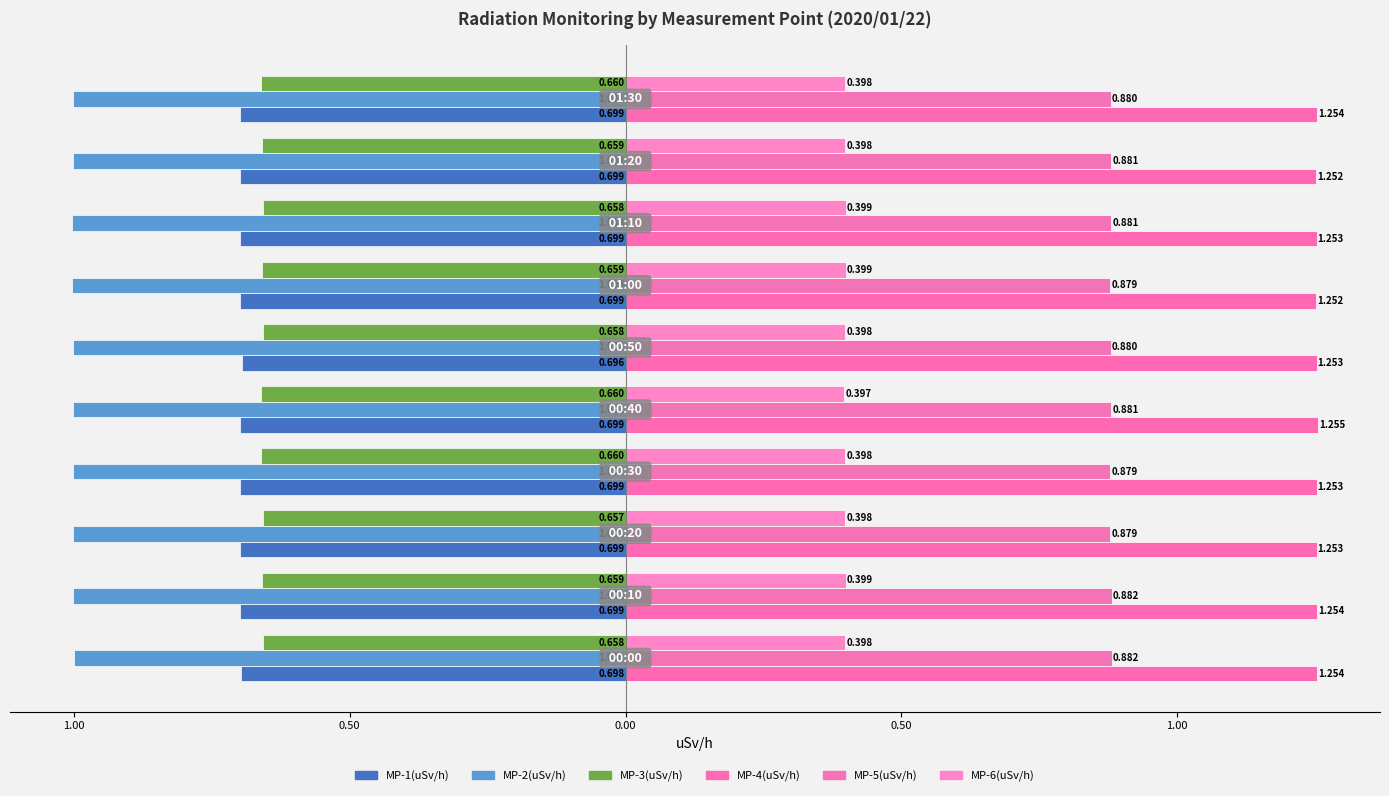

Which series has the largest range (max minus min)?

MP-1(uSv/h)